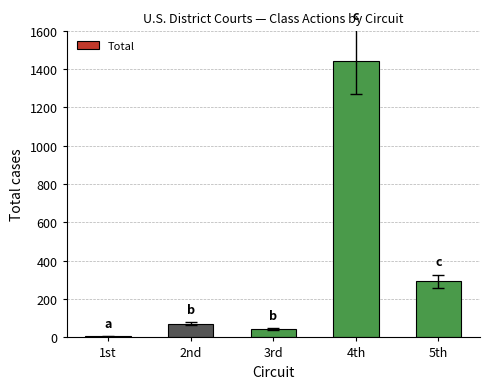

Rank the categories by value from lowest to highest.

1st, 3rd, 2nd, 5th, 4th